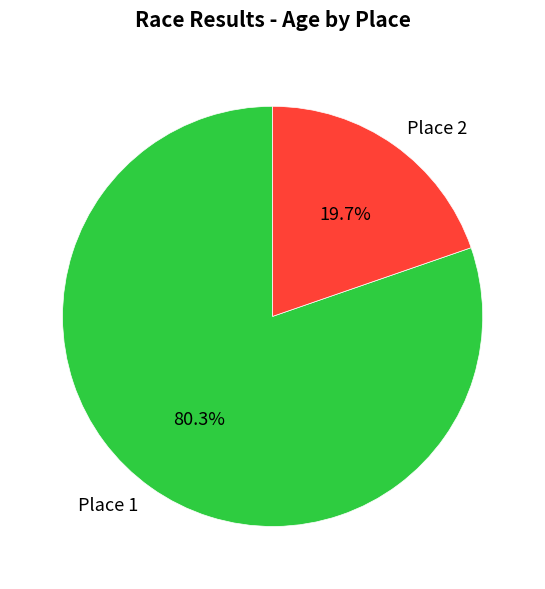

Is the sum of Place 1 and Place 2 greater than half?

Yes